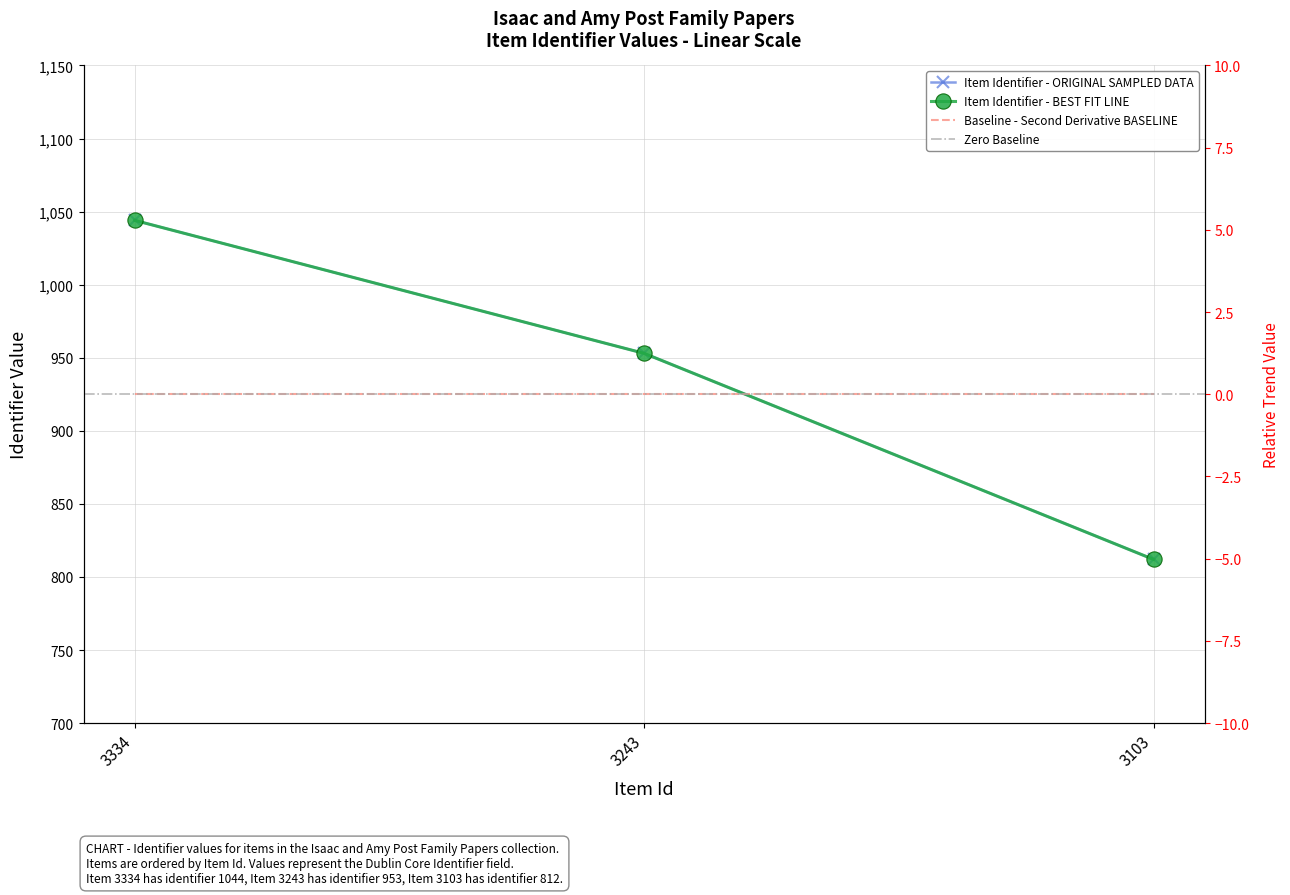

What is the difference between the second highest and minimum values?

141